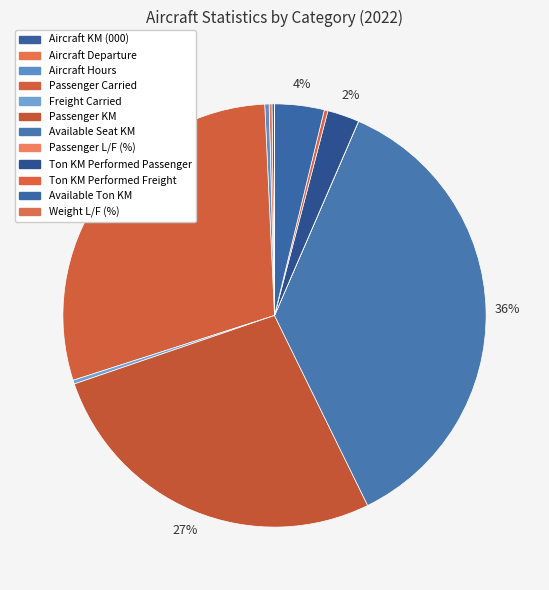

To the nearest percent, what percentage of the pie is Available Seat KM?

36%